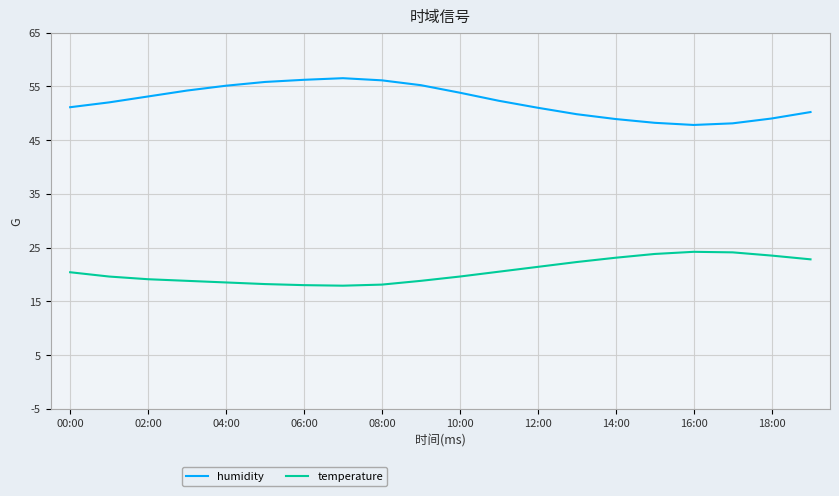

Which series has the largest total across all categories?

humidity